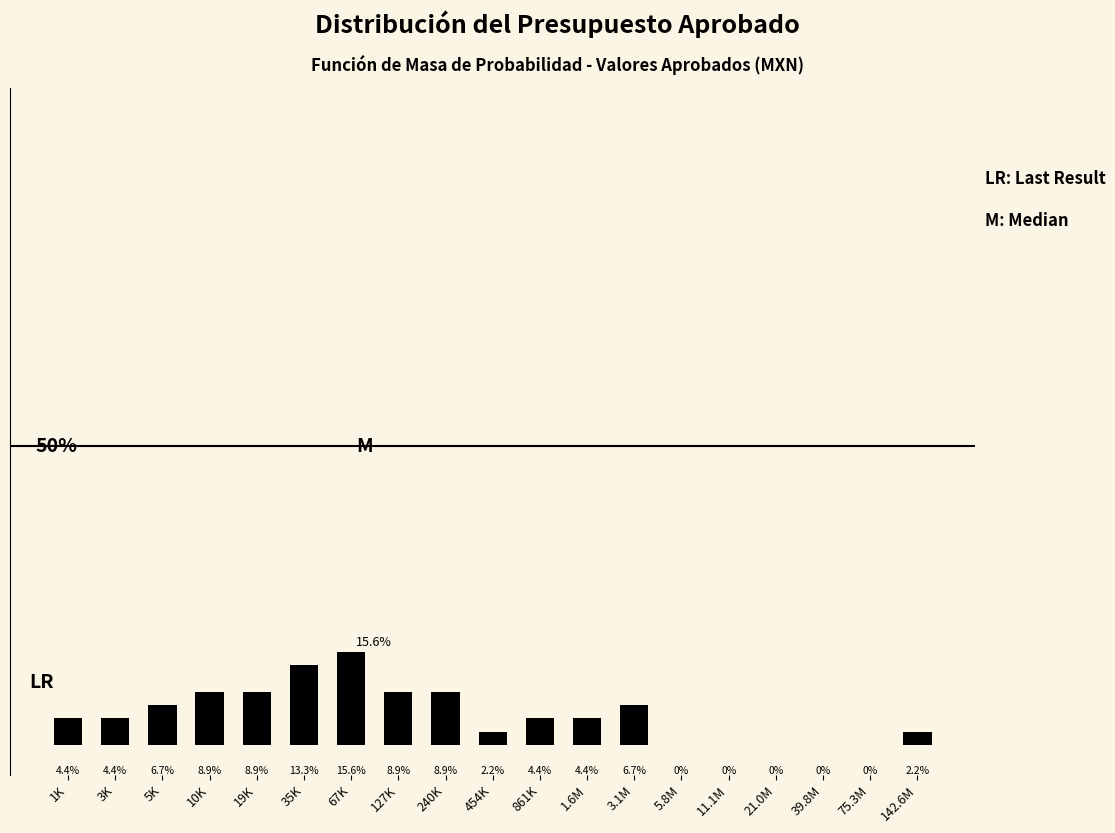

Between 21.0M and 19K, which is larger?

19K